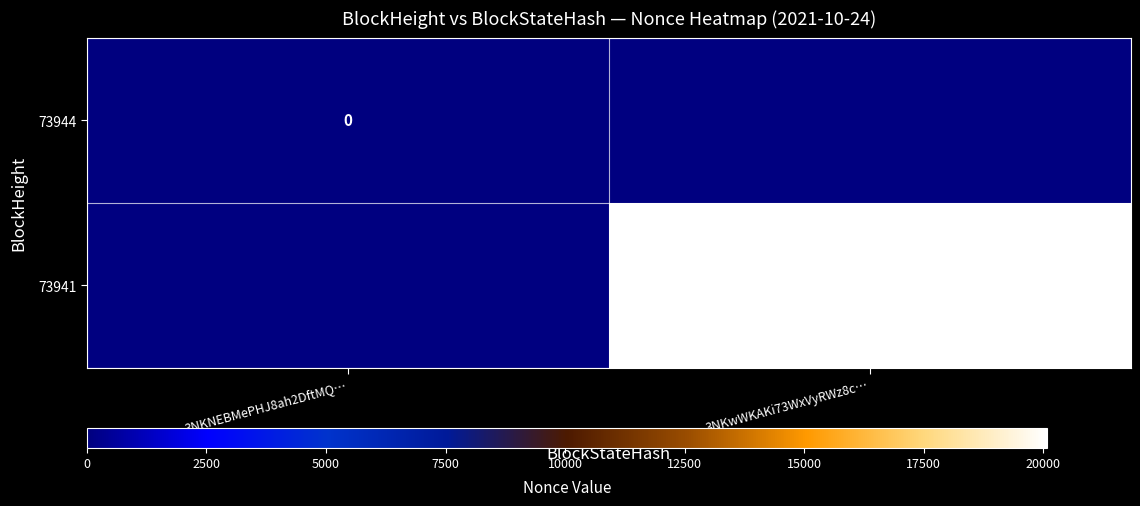

The value of 73941 at 3NKwWKAKi73WxVyRWz8c… is 9591. True or false?

False